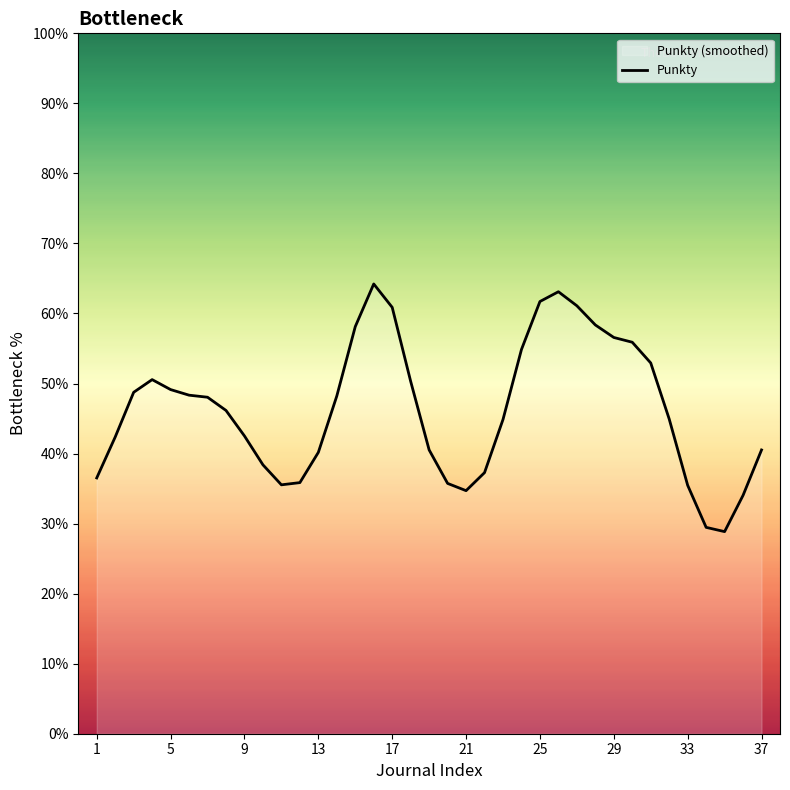

The chart shows a value of 42.5 at 9. True or false?

True